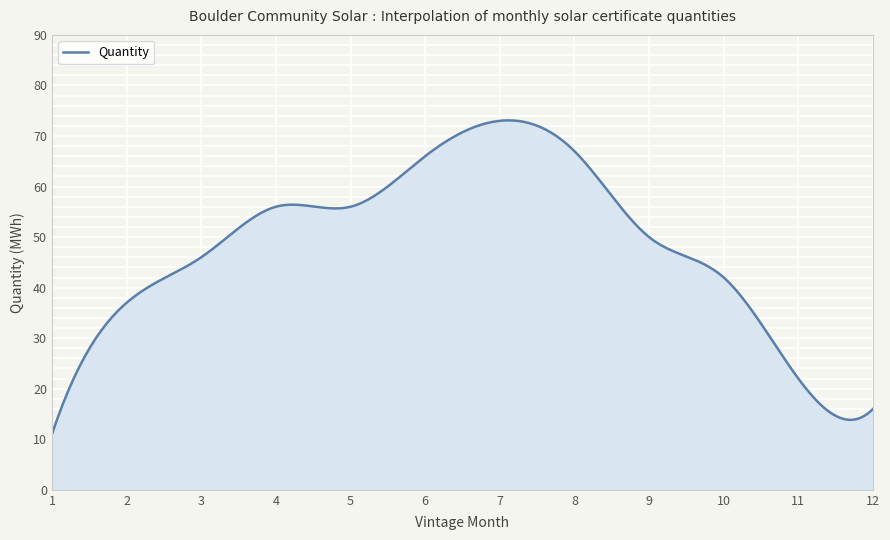

What is the maximum value shown in the chart?

73.1